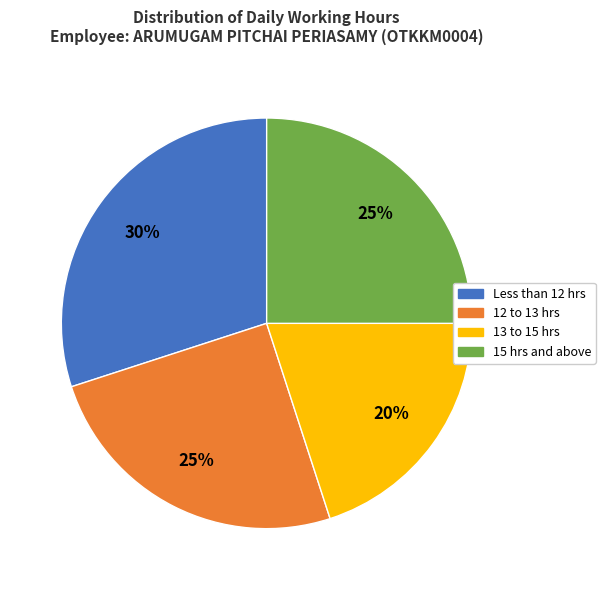

How many slices are in this pie chart?

4